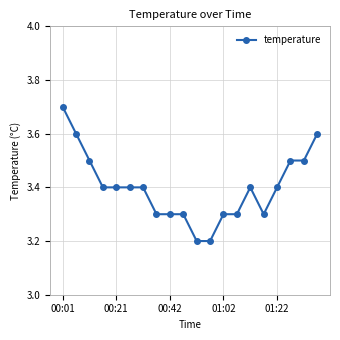

What is the value of the 15th point from the left?

3.4